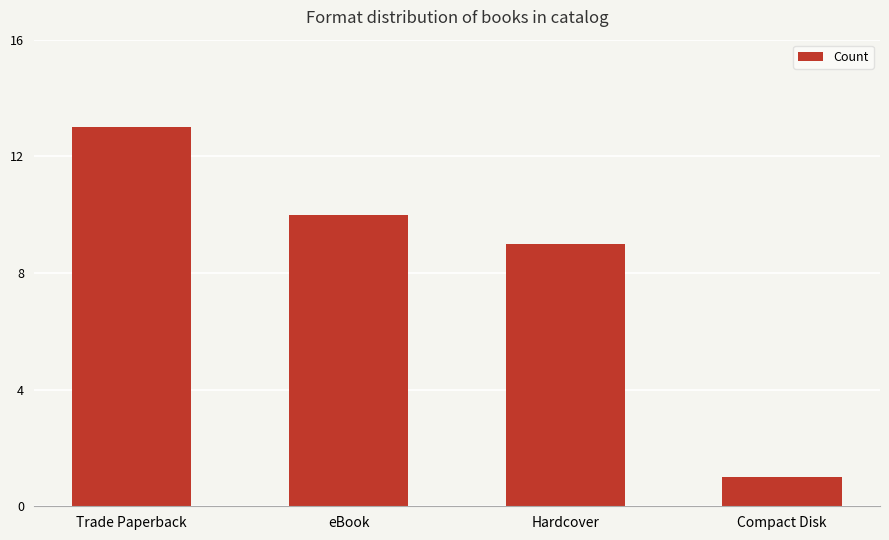

Rank the categories by value from lowest to highest.

Compact Disk, Hardcover, eBook, Trade Paperback